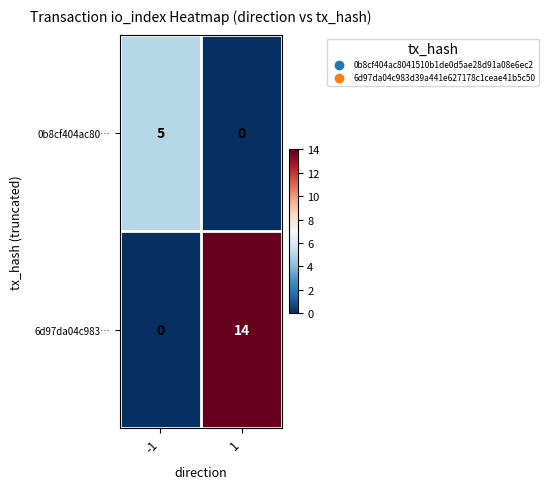

Which series has the widest spread of values?

6d97da04c983…